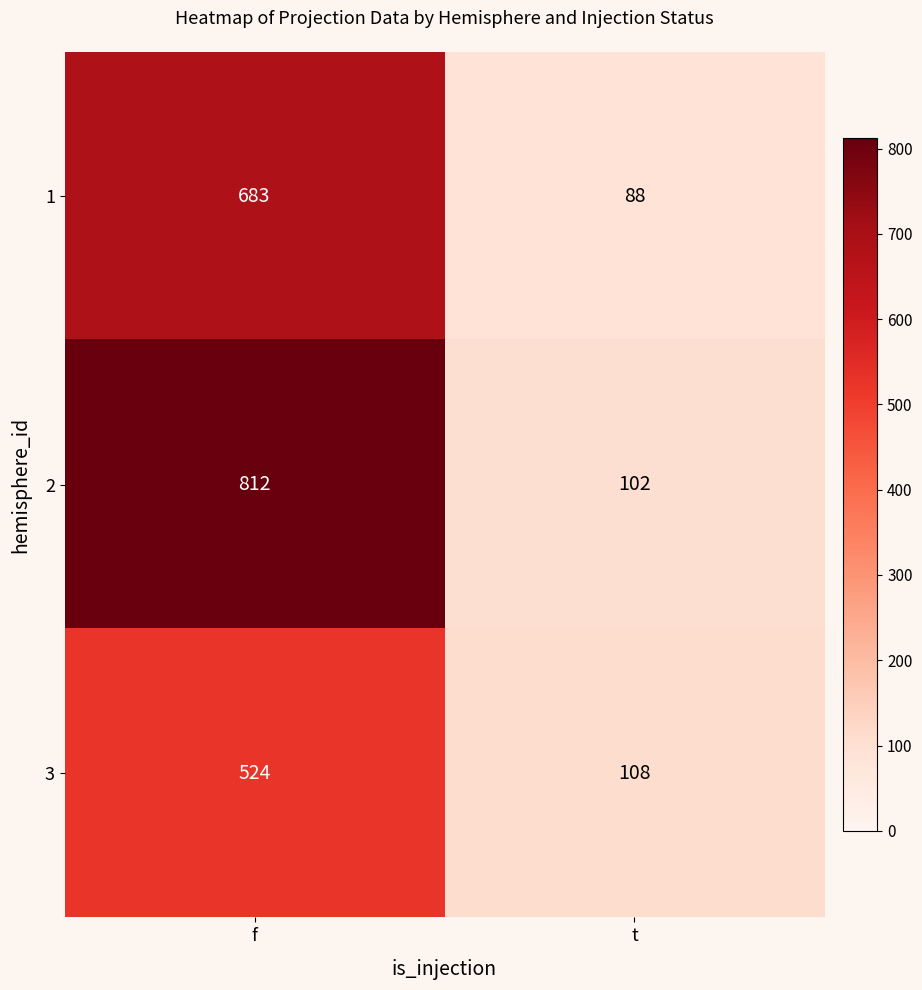

Is the value of 3 at t greater than the value of 1 at f?

No